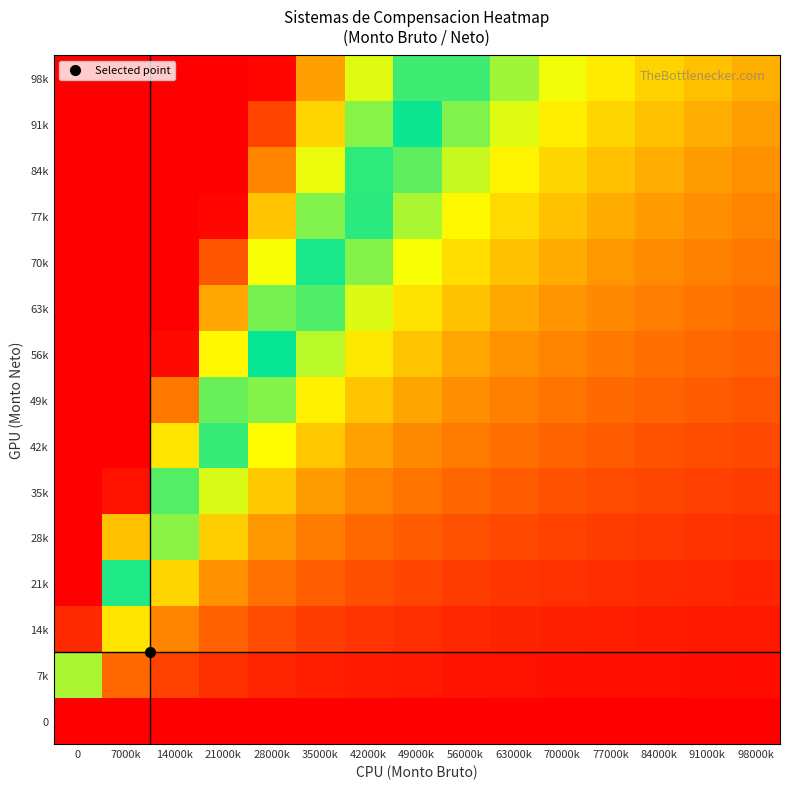

At how many categories does at least one series exceed 0?

15